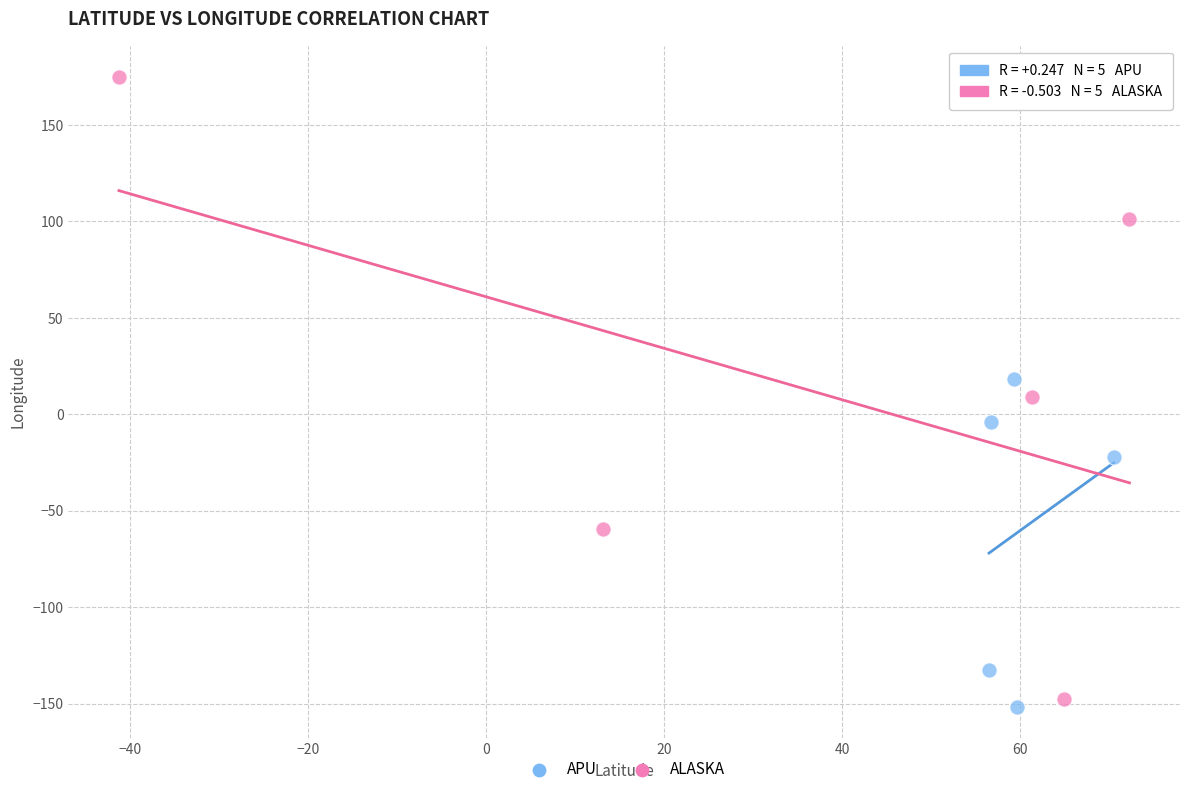

Which series contains the highest Y value?

ALASKA